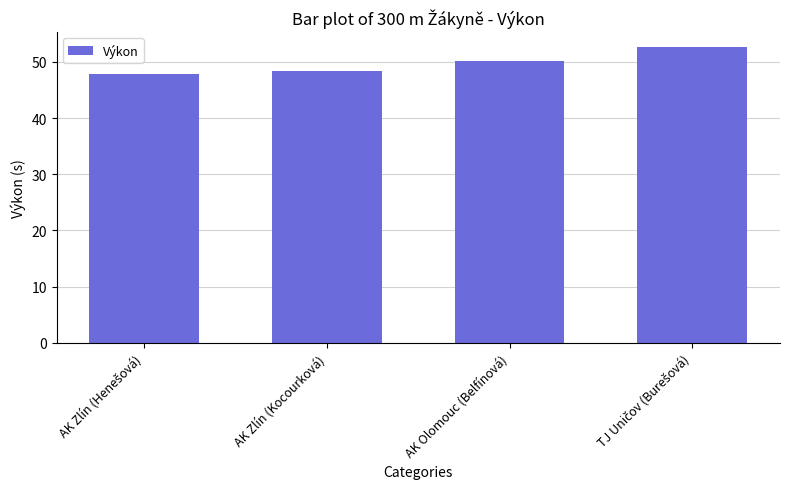

Reading left to right, transcribe all the data shown in this chart.

47.8	48.4	50.1	52.7